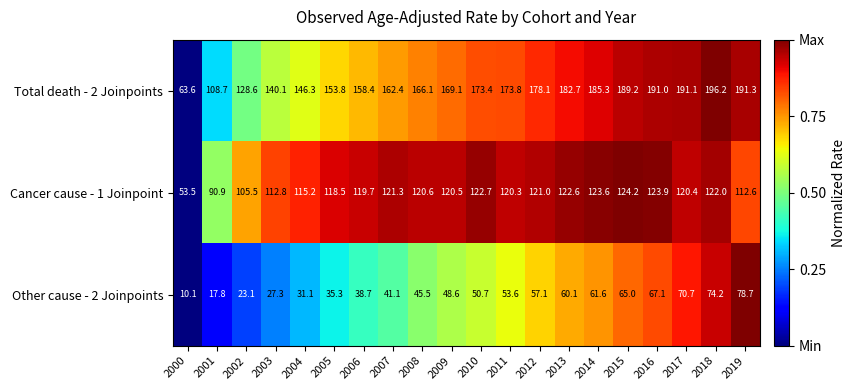

What is the spread (max minus min) of values at 2001?

90.9